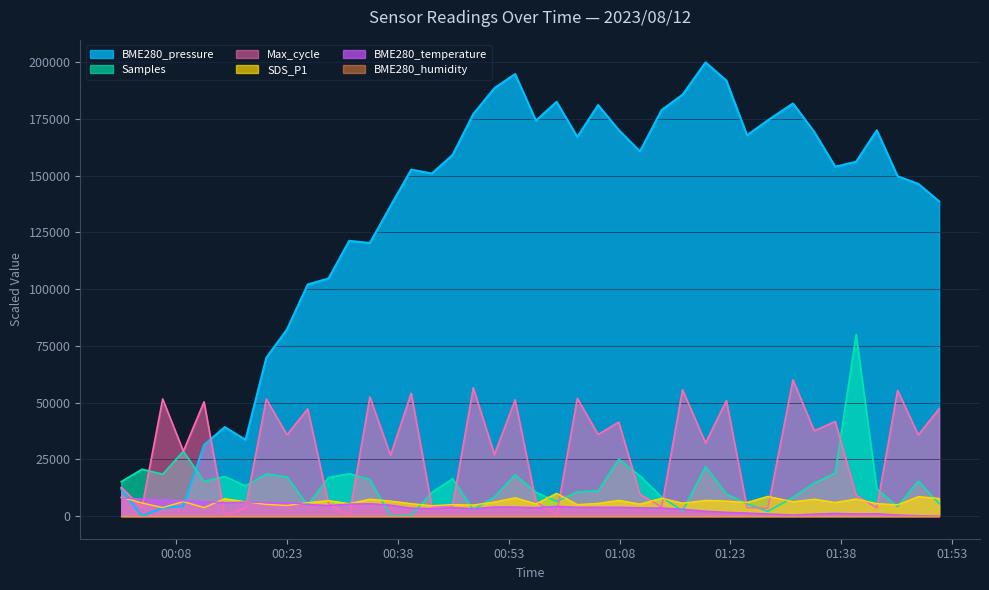

What is the average value of the BME280_pressure series?

132169.0